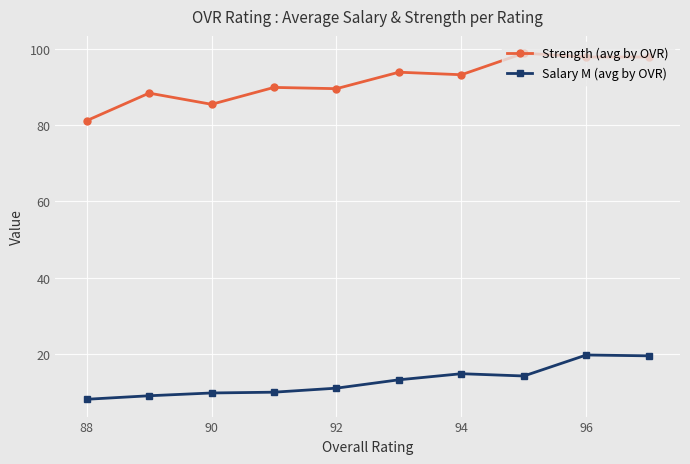

What is the value of the Salary M (avg by OVR) point at the 2nd from the left?

8.9